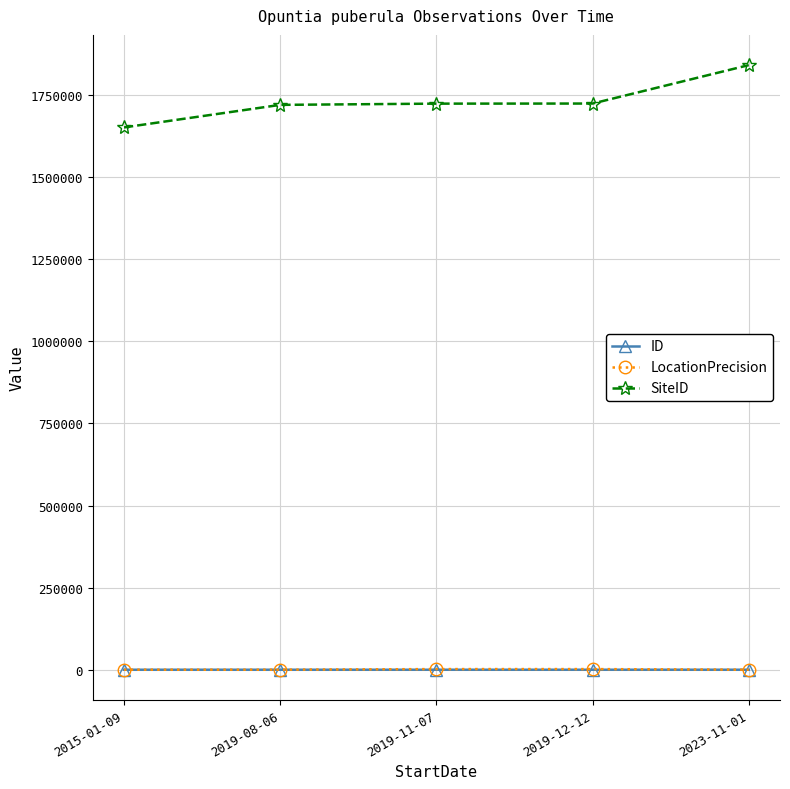

Which series has the largest range (max minus min)?

SiteID